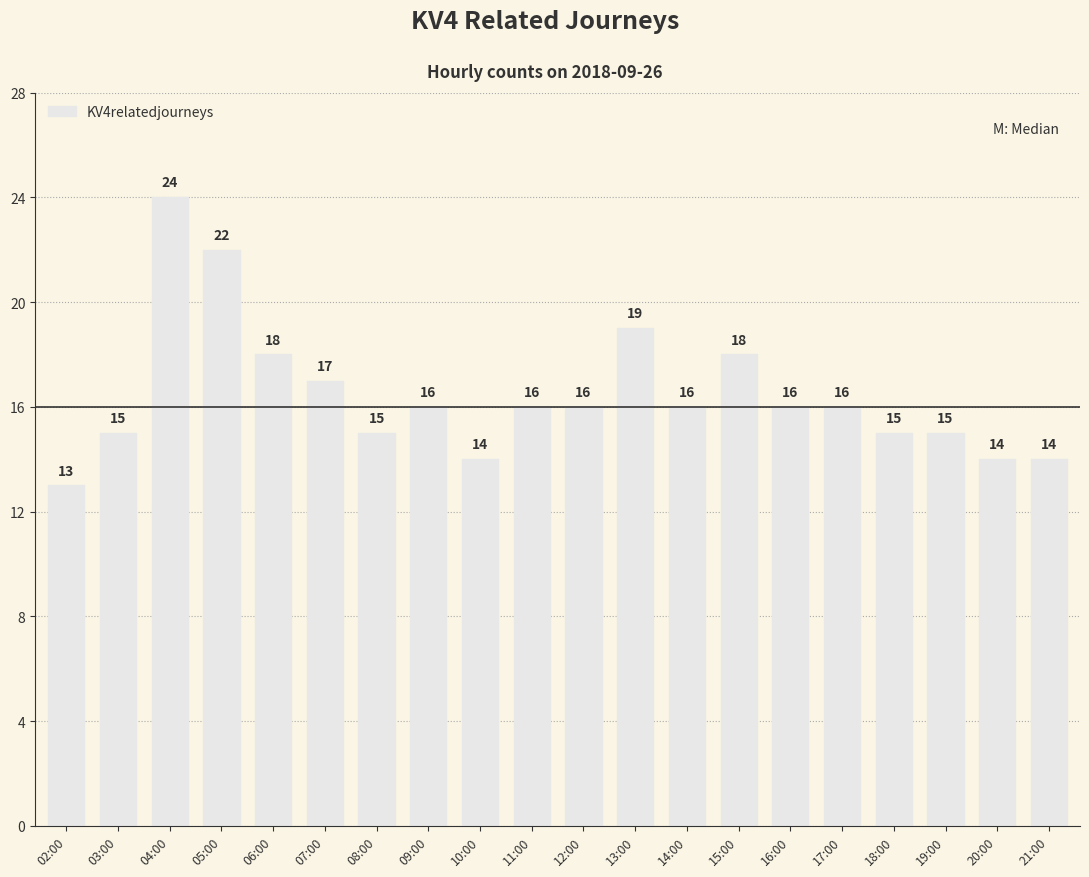

Which label corresponds to the largest value in the chart?

04:00